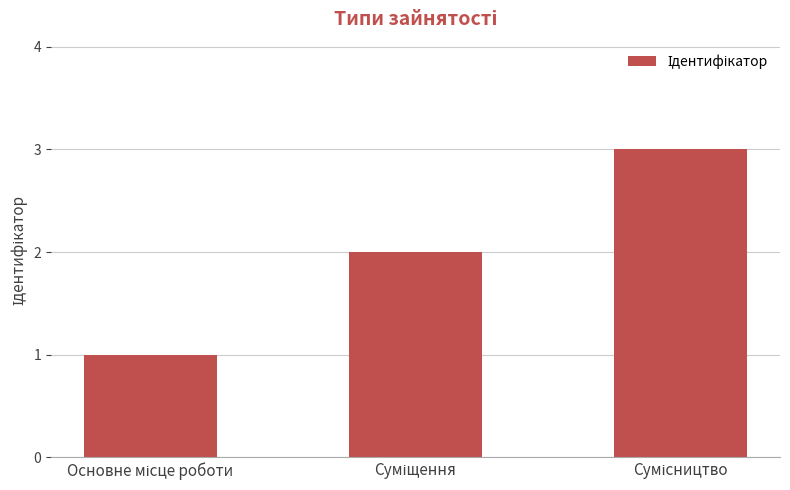

What is the maximum value shown in the chart?

3